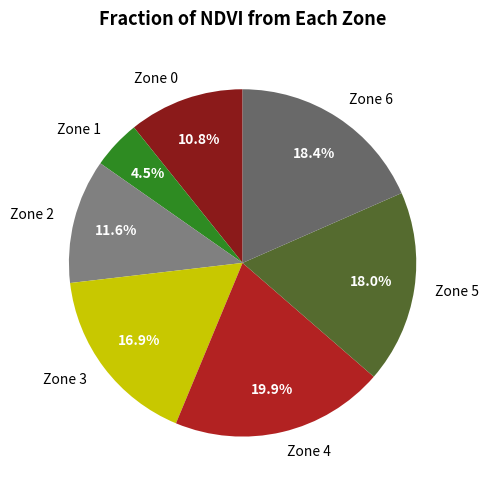

How many slices are in this pie chart?

7